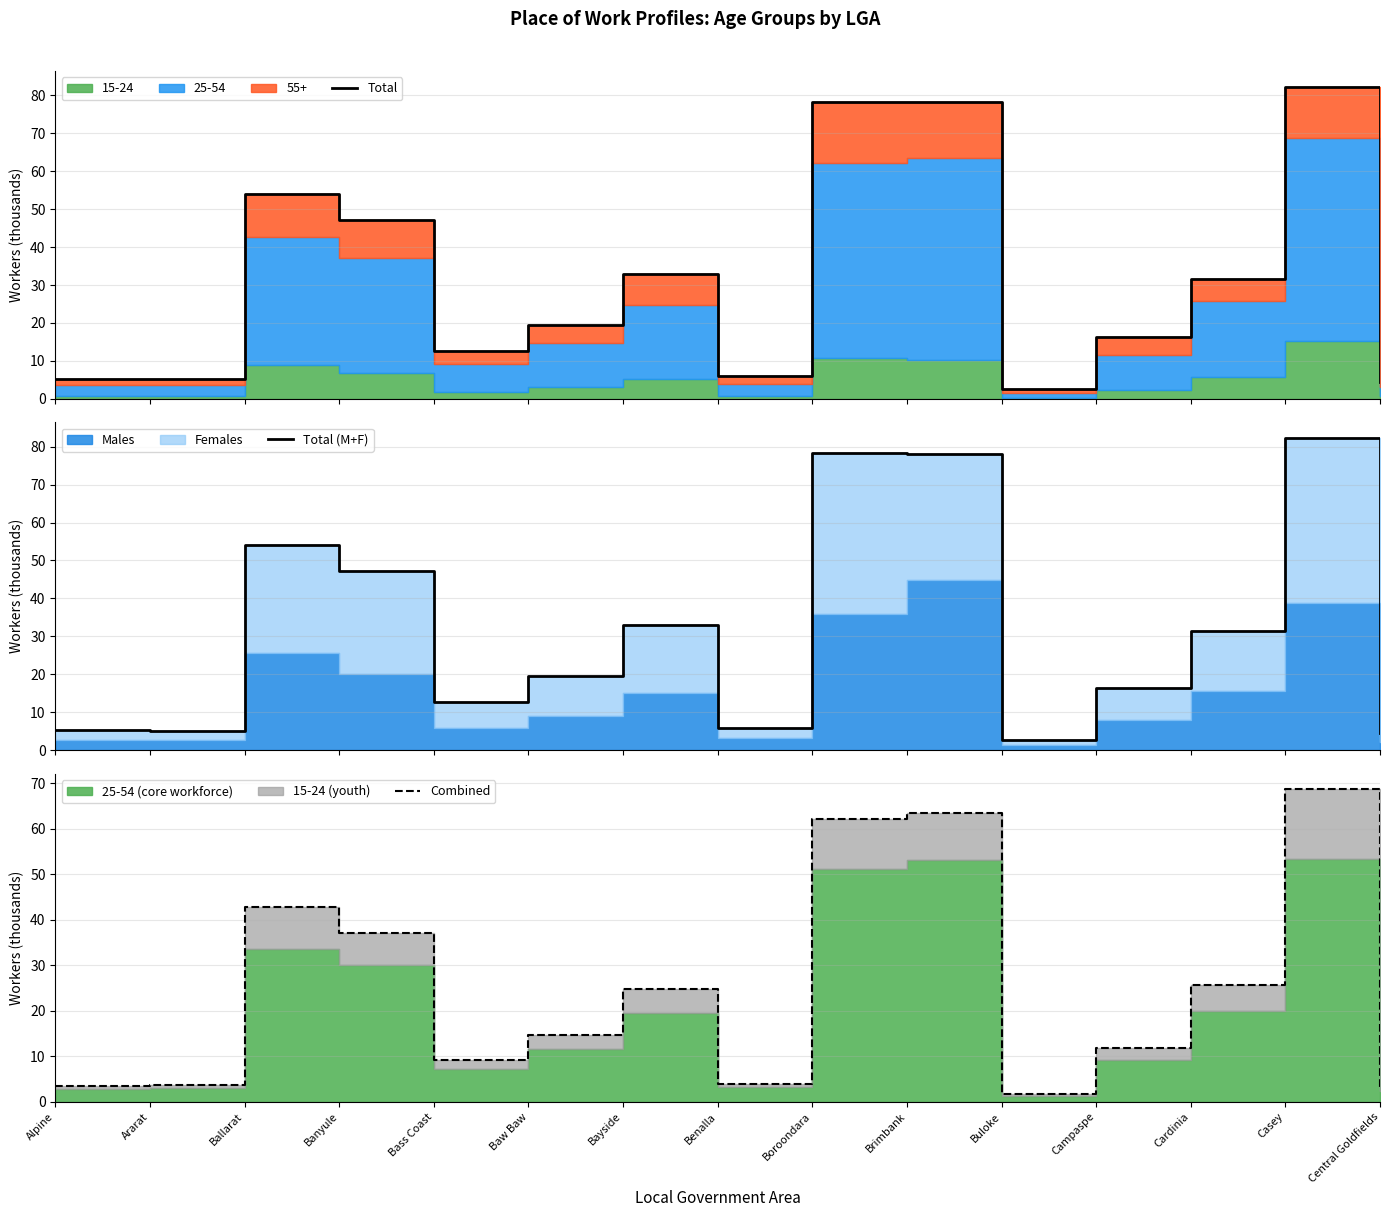

At how many categories does at least one series exceed 54?

3